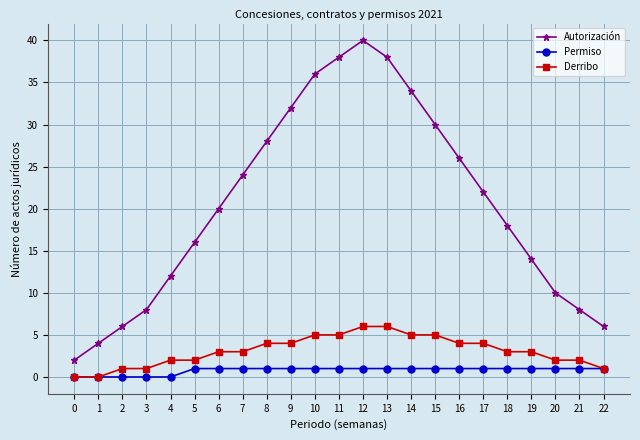

What is the difference between the highest and lowest values at 2?

6